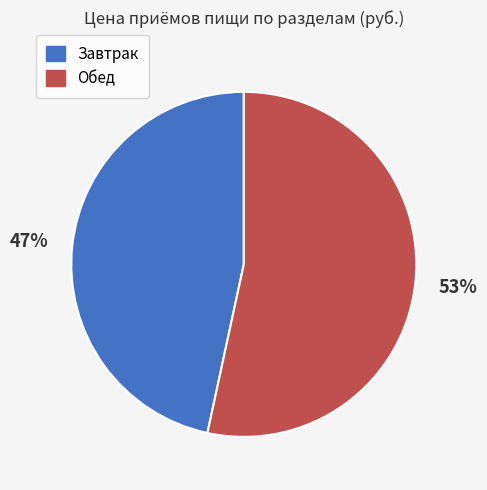

True or false: Завтрак accounts for 47% of the total.

True